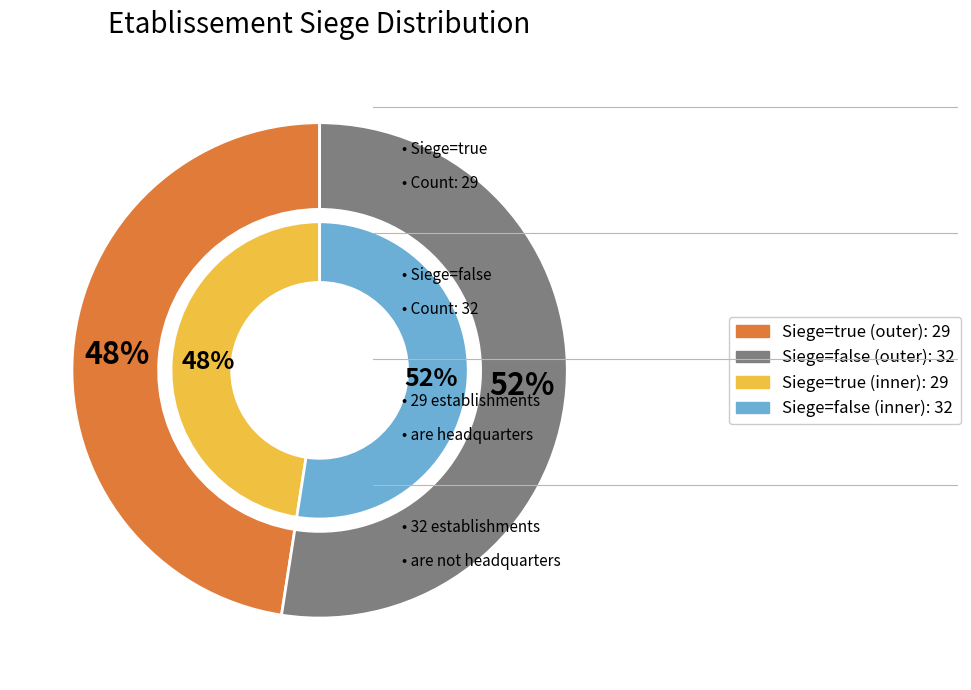

What is the change in value from true to false?

+3